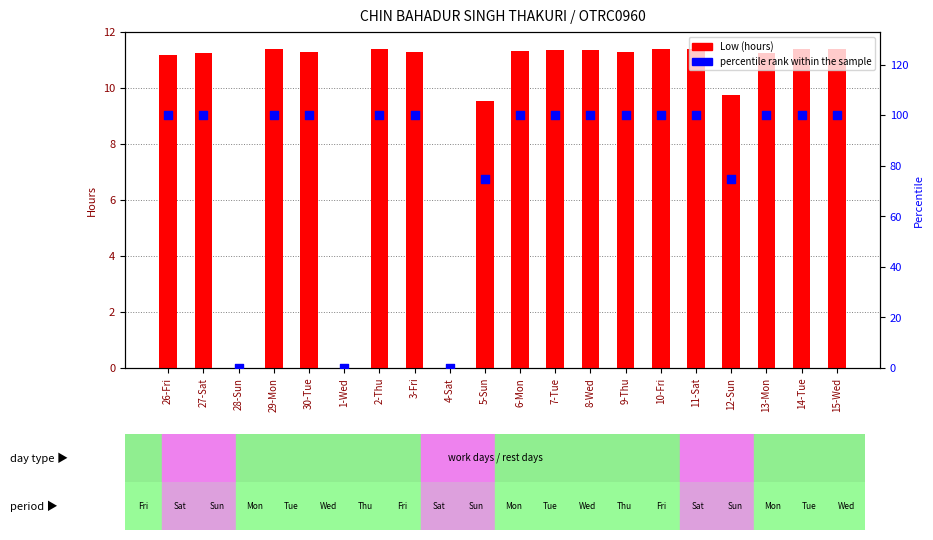

Which series has the largest Y range (max minus min)?

percentile rank within the sample